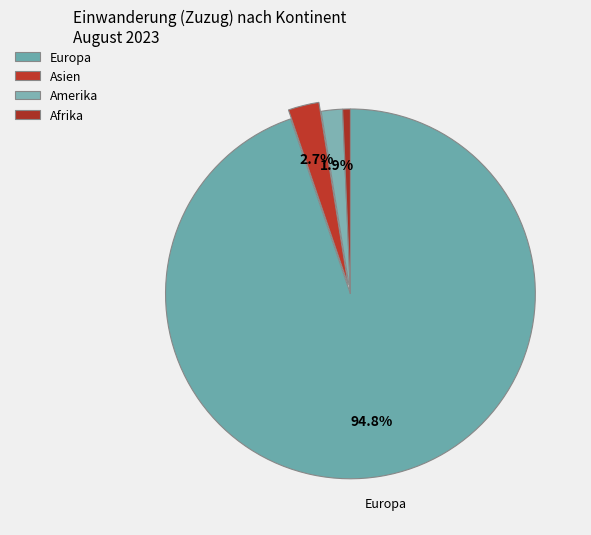

The Afrika slice represents 11% of the pie. True or false?

False